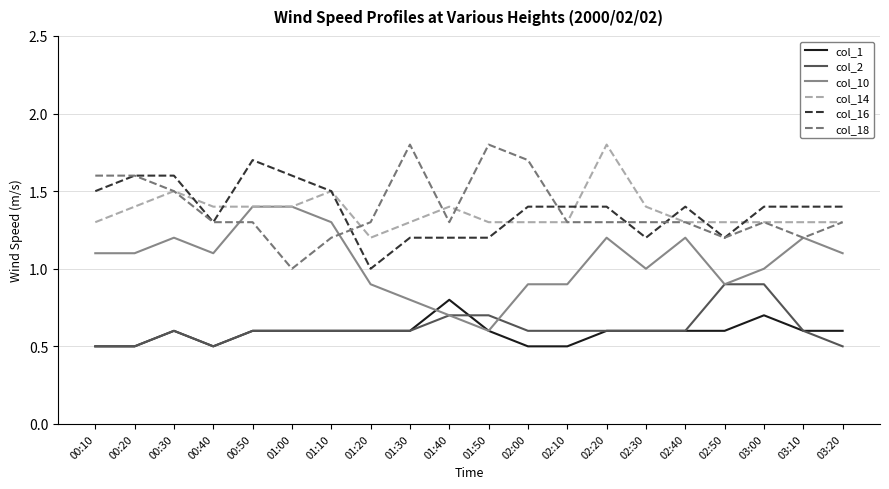

Between which two adjacent categories do col_18 and col_10 first intersect?

00:40 and 00:50